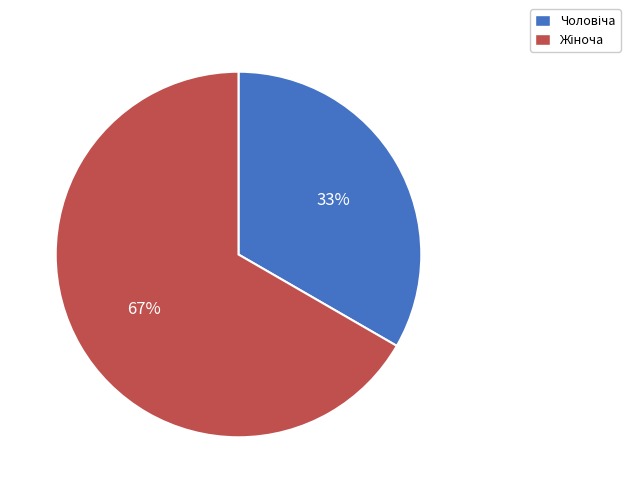

Does any single category account for the majority?

Yes